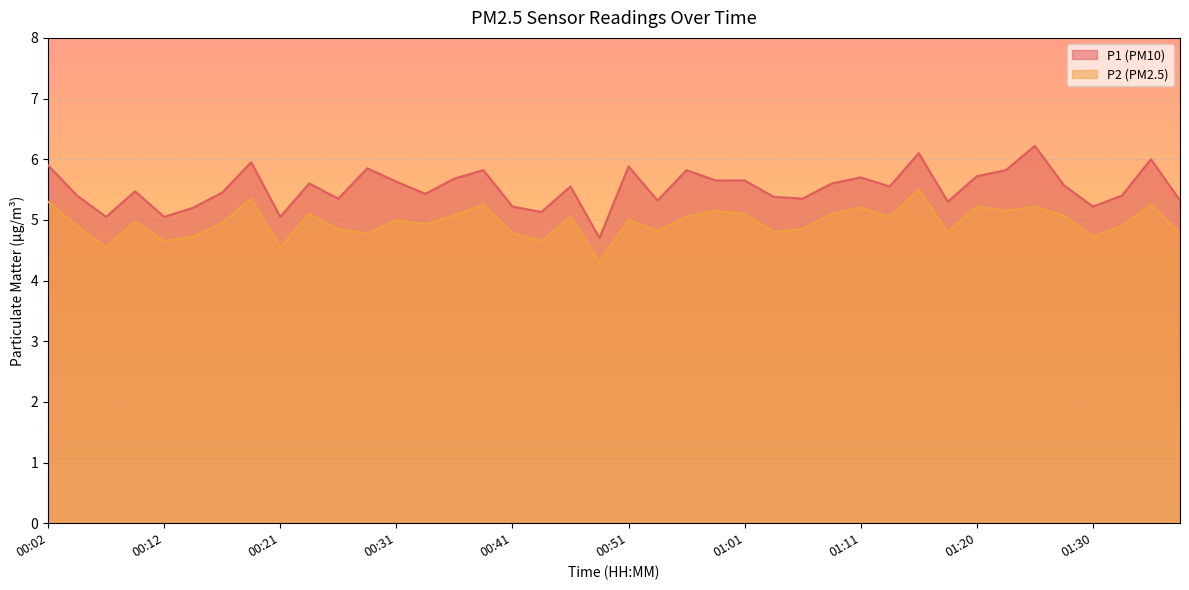

Is the value of P1 at 00:56 greater than the value of P2 at 00:09?

Yes